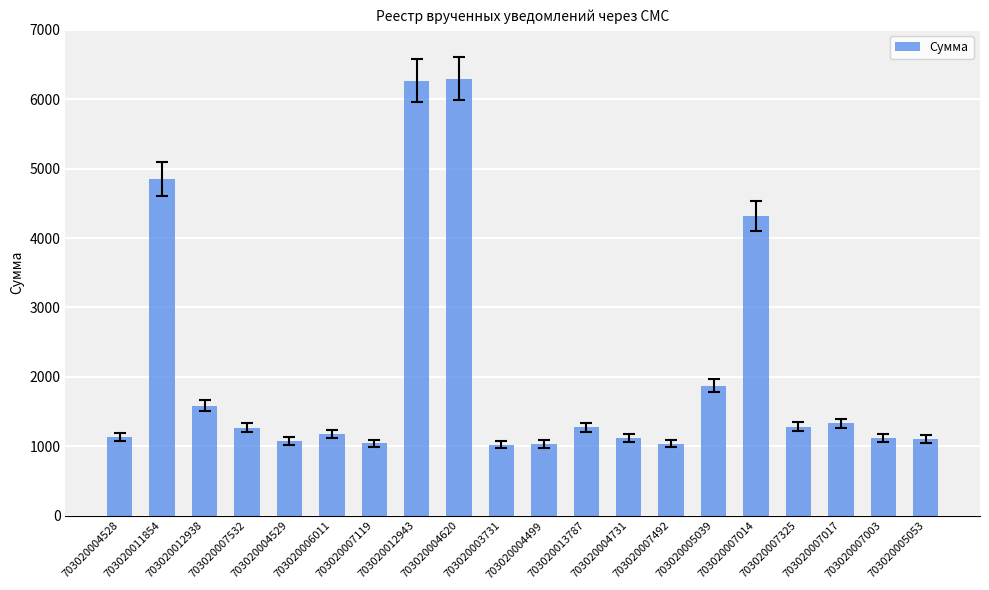

What is the difference between the values at 703020005039 and 703020004731?

751.5